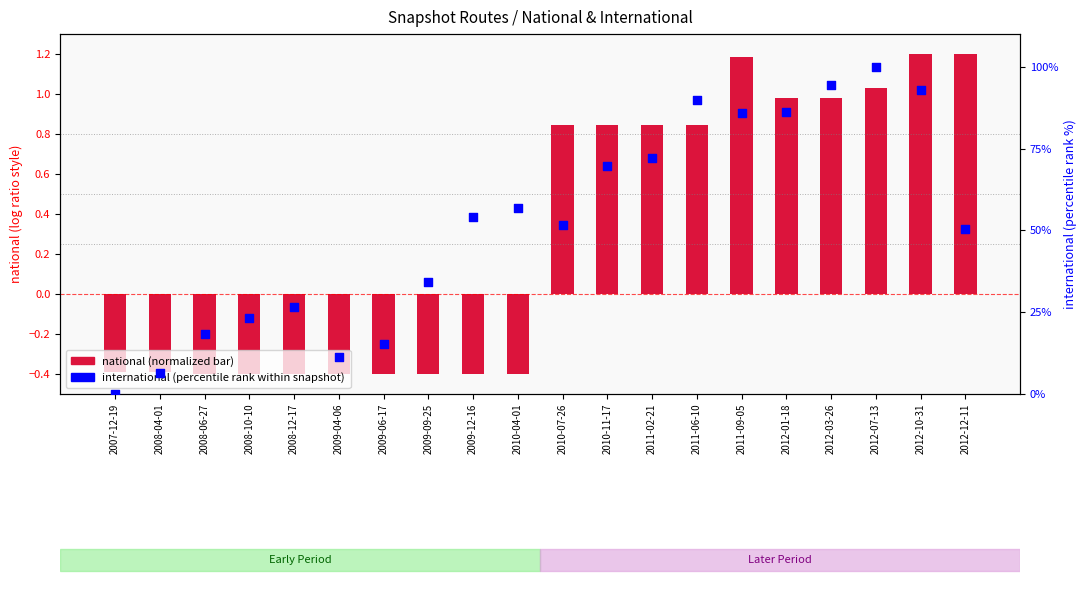

Which series reaches the minimum Y coordinate?

national (normalized)